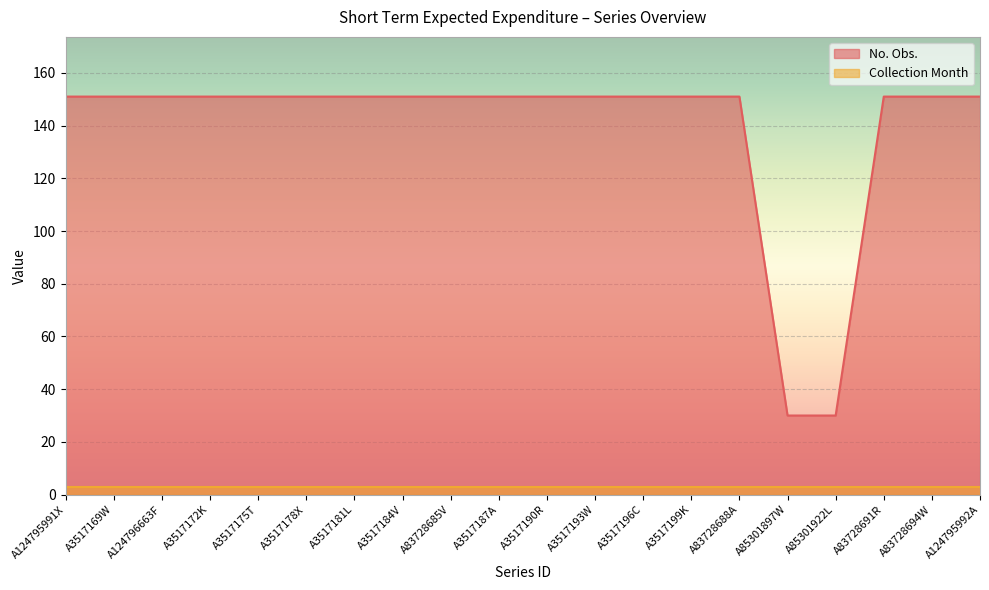

Does the chart display data point markers on the line(s)?

No